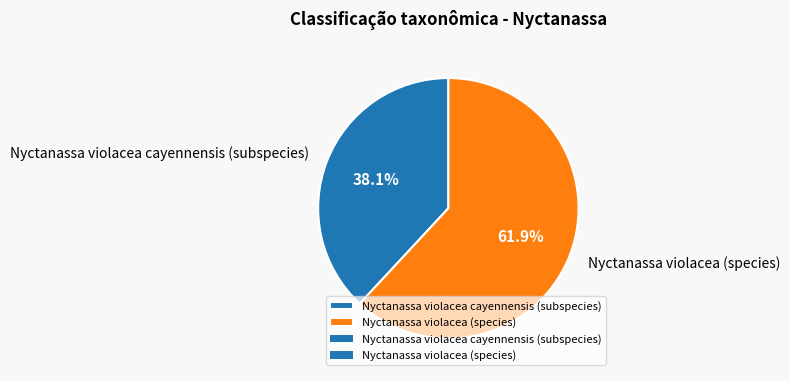

What is the total percentage of Nyctanassa violacea (species) and Nyctanassa violacea cayennensis (subspecies)?

100.0%